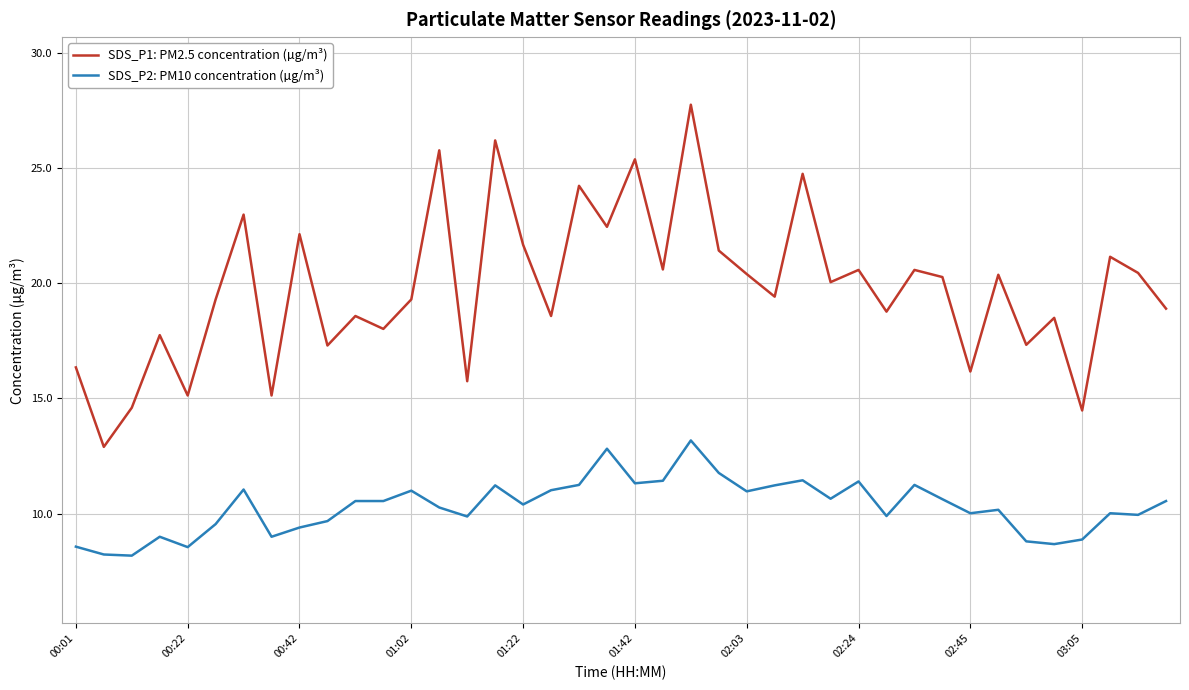

True or false: SDS_P1: PM2.5 concentration (µg/m³) and SDS_P2: PM10 concentration (µg/m³) intersect in this chart.

False